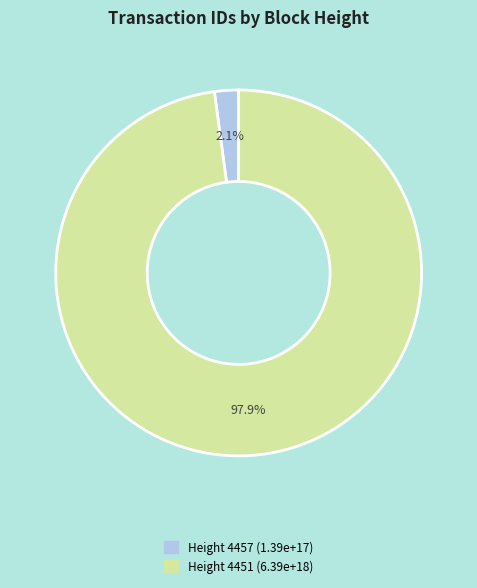

Is there any slice that represents more than half of the pie?

Yes